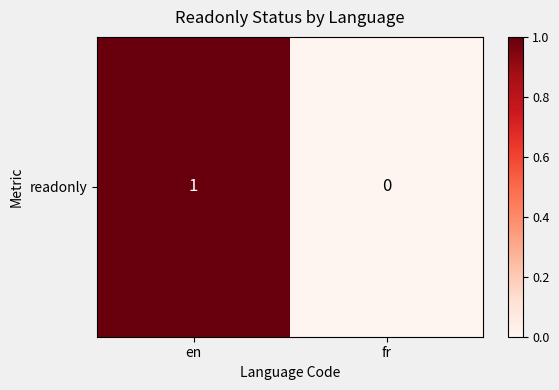

The chart shows a value of 1 at en. True or false?

False